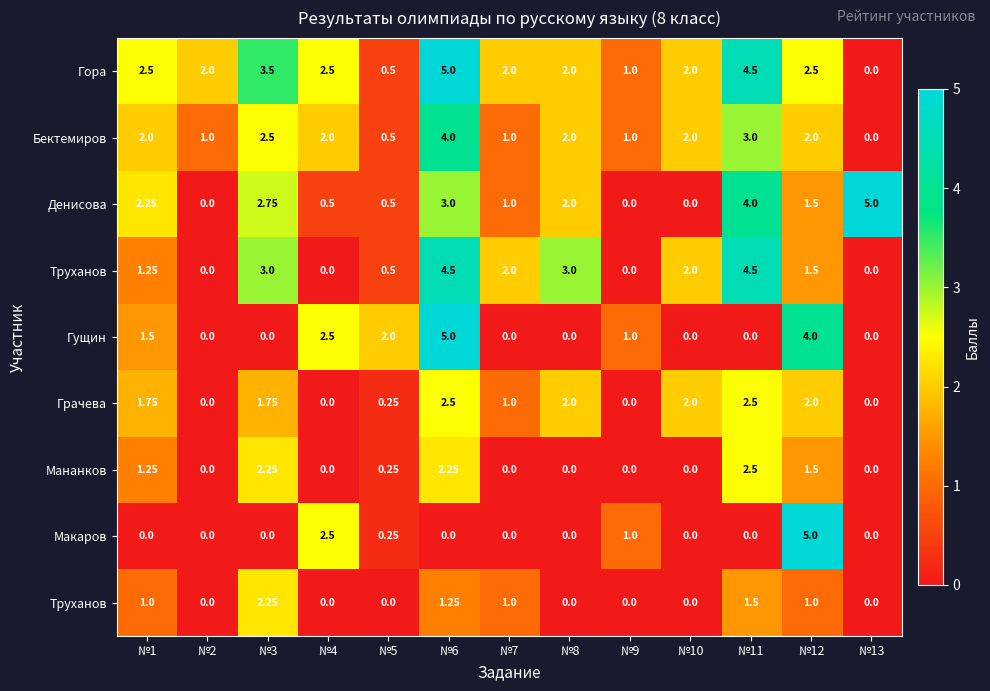

Which has a higher value, №11 or №13?

№11